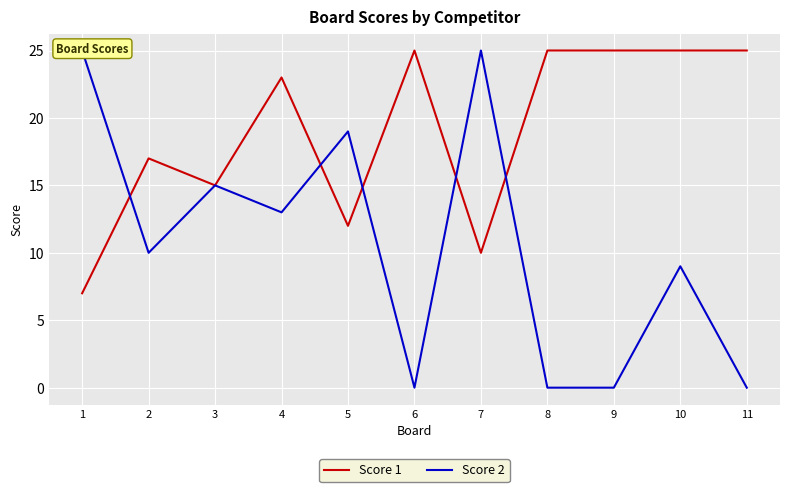

True or false: Score 2 has more than 0 points higher than both neighbors.

True